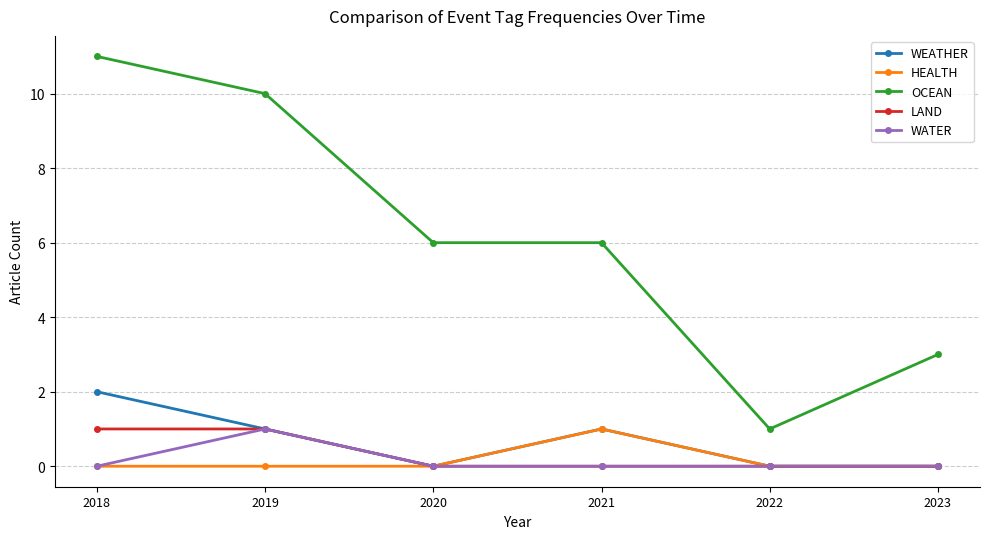

Count the number of categories in the chart.

6